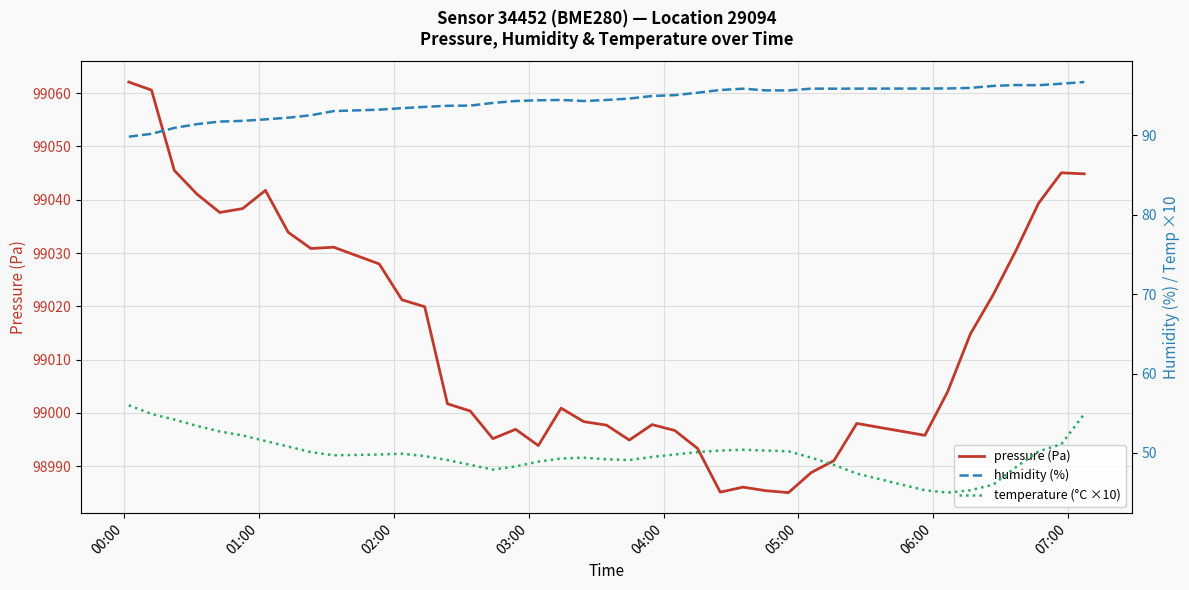

What is the minimum value for pressure (Pa)?

98985.0